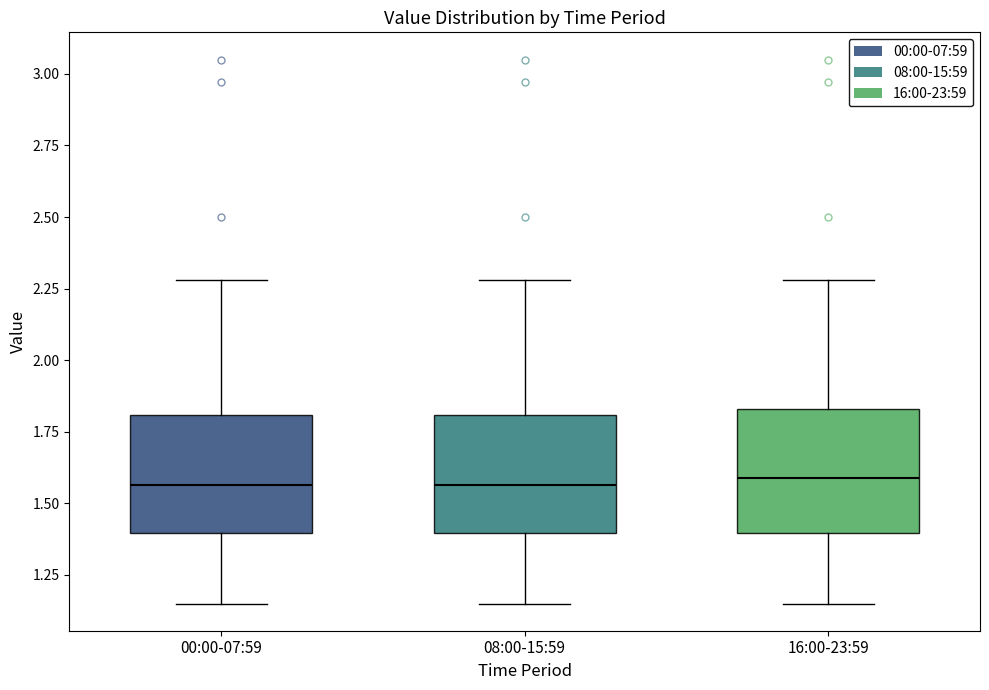

Reading left to right, transcribe this box plot: for each box, give where its median line is, the range the box spans, and where its two whiskers end, as read against the y-axis. The values are not printed on the chart, so give them approximately, as read against the axis.

00:00-07:59: median 1.55, box 1.40 to 1.80, whiskers 1.15 to 2.30
08:00-15:59: median 1.55, box 1.40 to 1.80, whiskers 1.15 to 2.30
16:00-23:59: median 1.60, box 1.40 to 1.85, whiskers 1.15 to 2.30